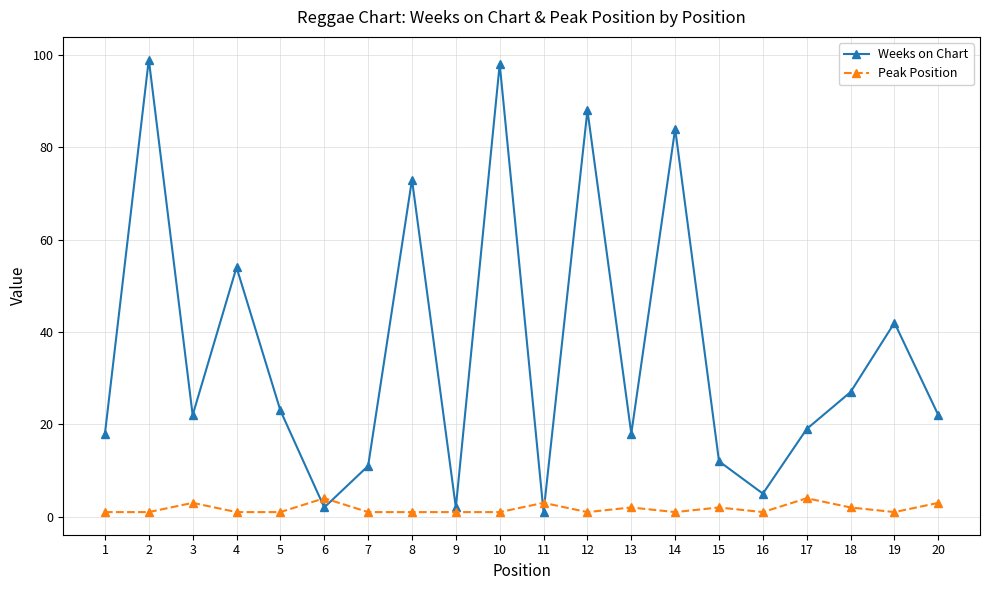

Is the value of Peak Position at 17 greater than the value of Weeks on Chart at 6?

Yes